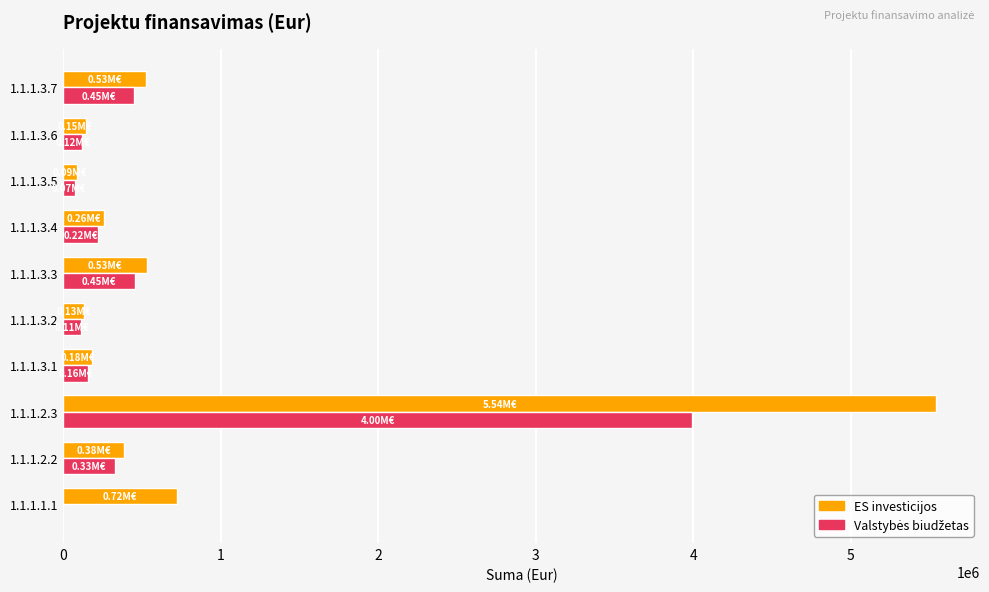

Which series has the largest total across all categories?

ES investicijos